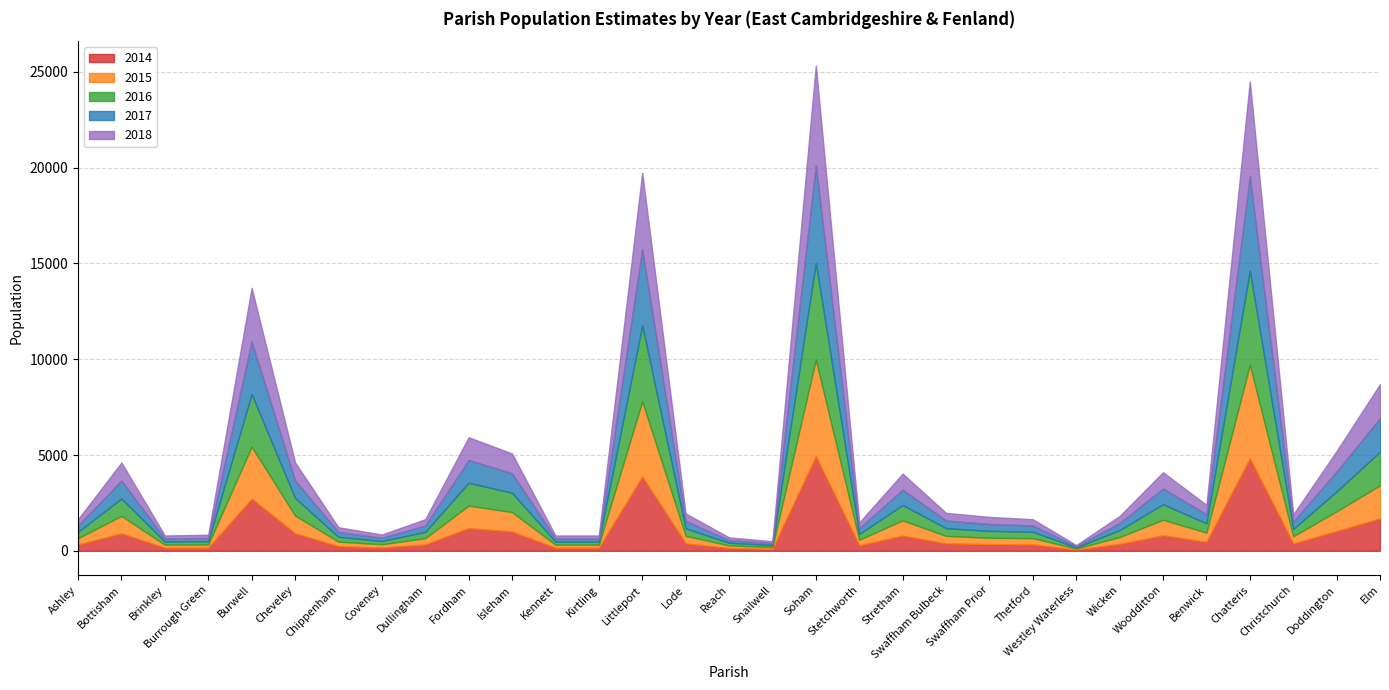

The value of 2018 at Stretham is 1265. True or false?

False